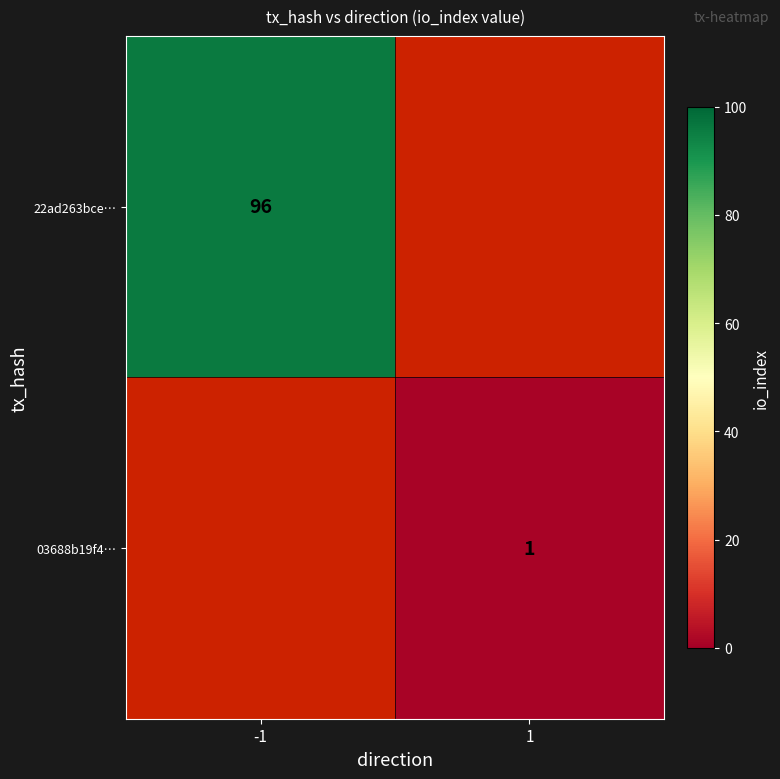

Is it true that 22ad263bce… equals 96 at -1?

True